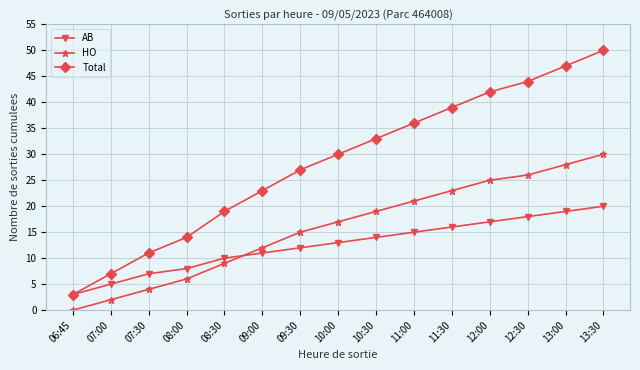

What is the spread (max minus min) of values at 13:00?

28